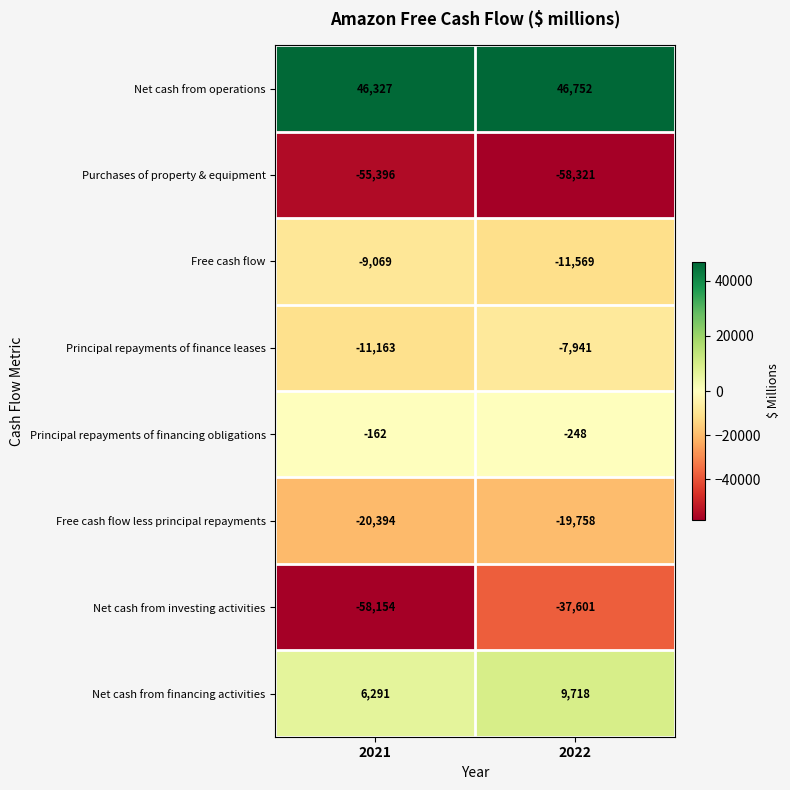

True or false: Net cash from investing activities has a value of -61056 at 2022.

False